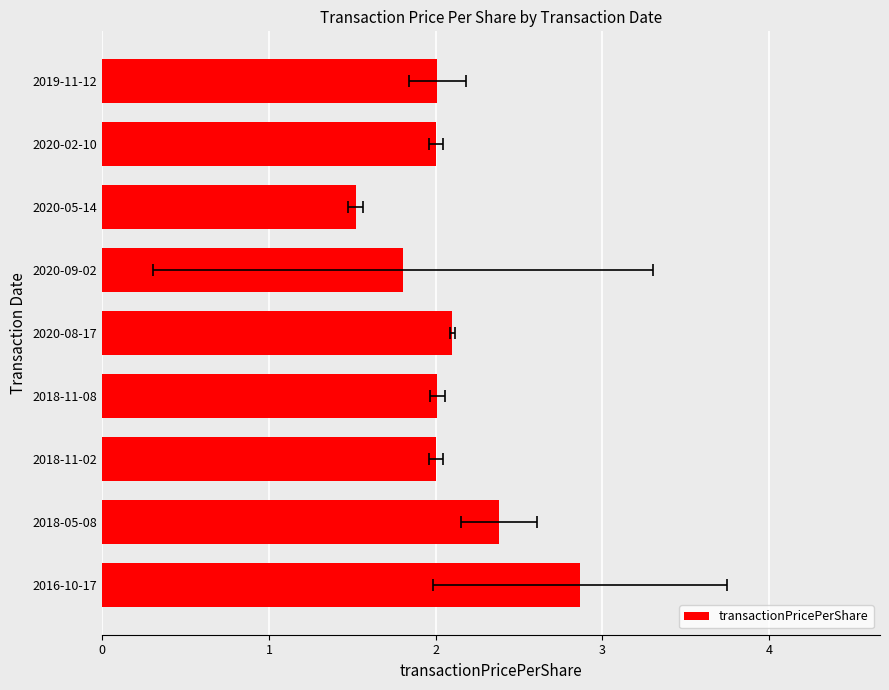

List the labels in order of value, smallest first.

2020-05-14, 2020-09-02, 2020-02-10, 2018-11-02, 2018-11-08, 2019-11-12, 2020-08-17, 2018-05-08, 2016-10-17